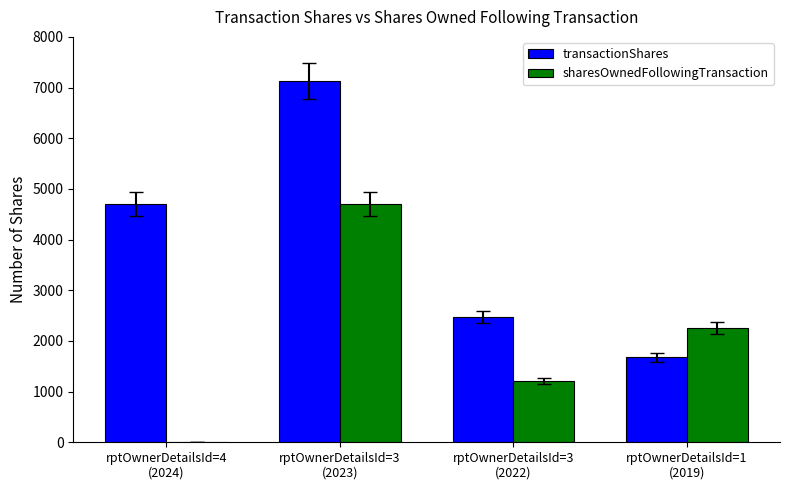

What is the difference between the sharesOwnedFollowingTransaction values at rptOwnerDetailsId=1
(2019) and rptOwnerDetailsId=3
(2023)?

2450